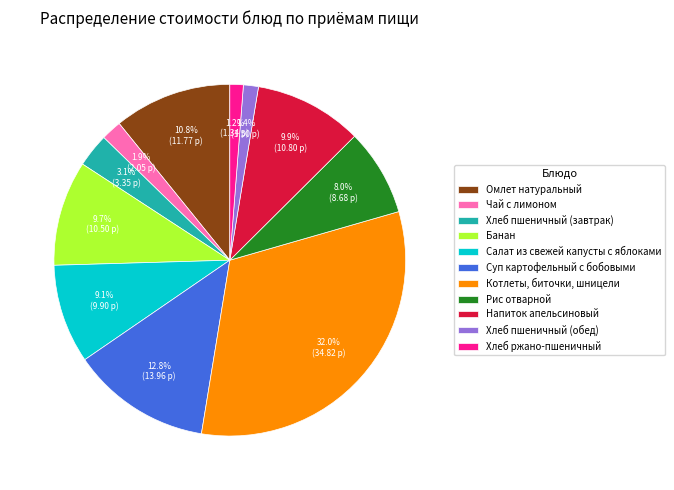

Is it true that Напиток апельсиновый is 1% of the pie?

False